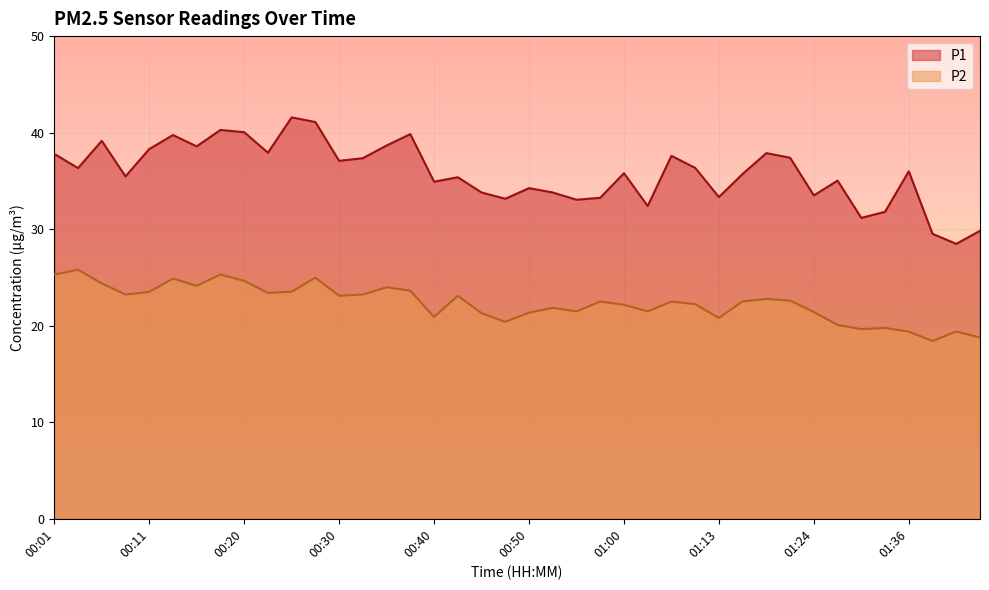

What is the label of the 13th point from the right?

01:08